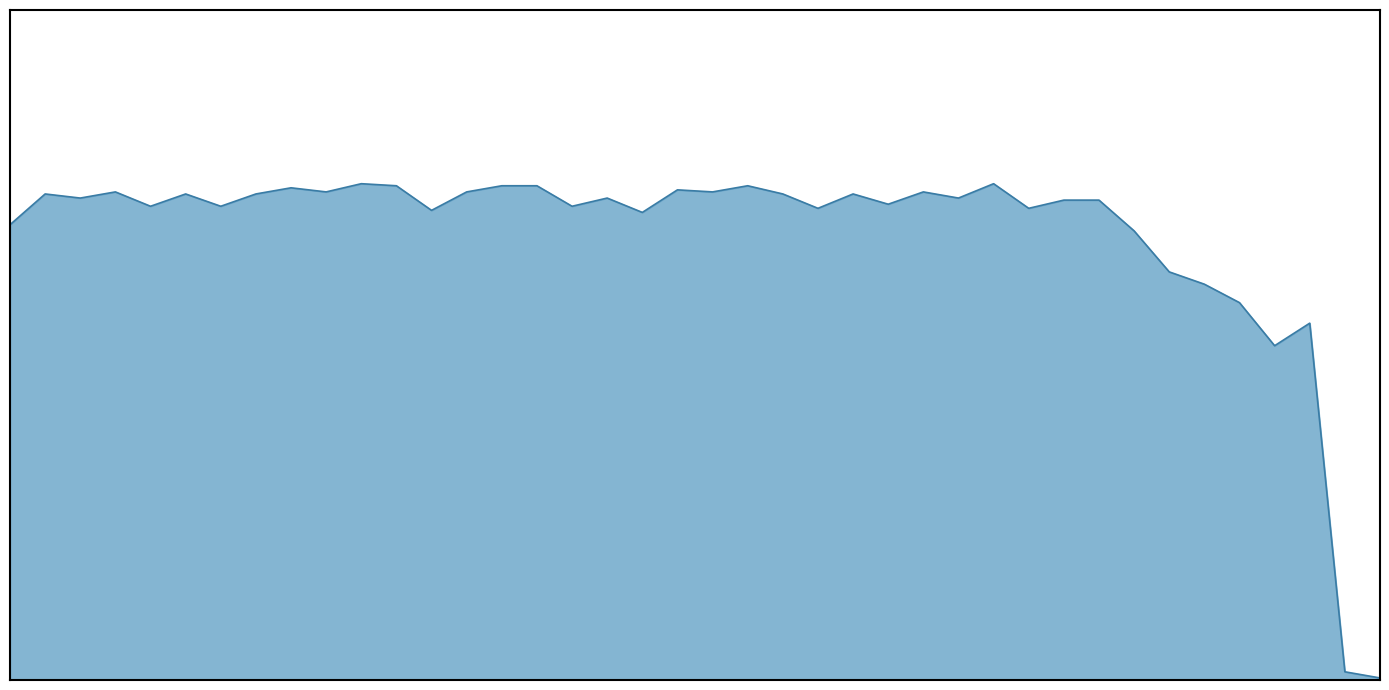

Does the chart display data point markers on the line(s)?

No